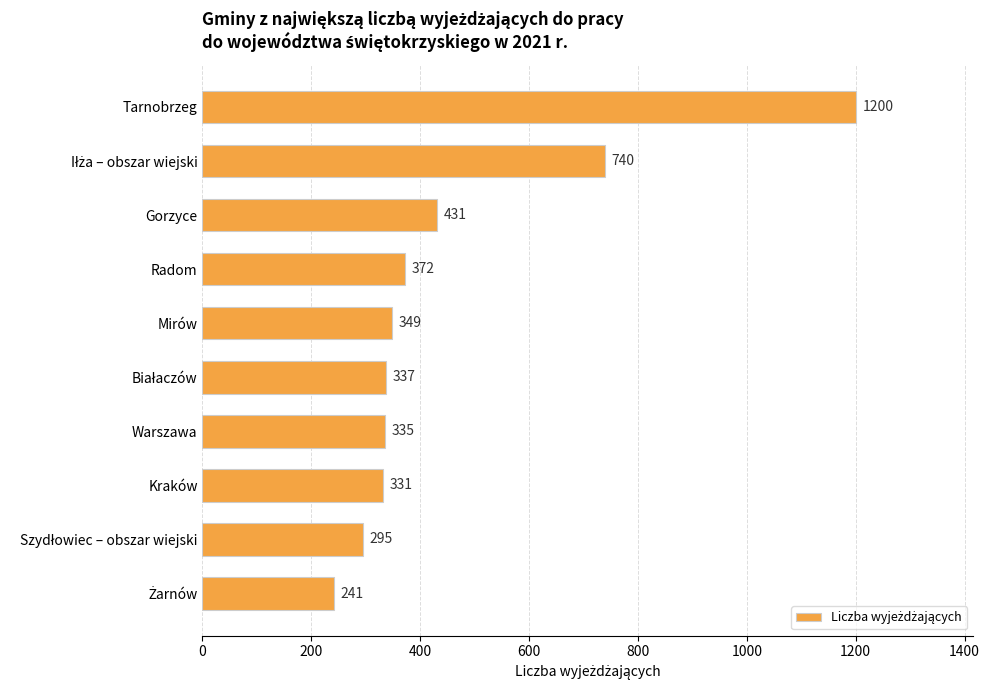

At which category does the chart reach its peak across all series?

Tarnobrzeg